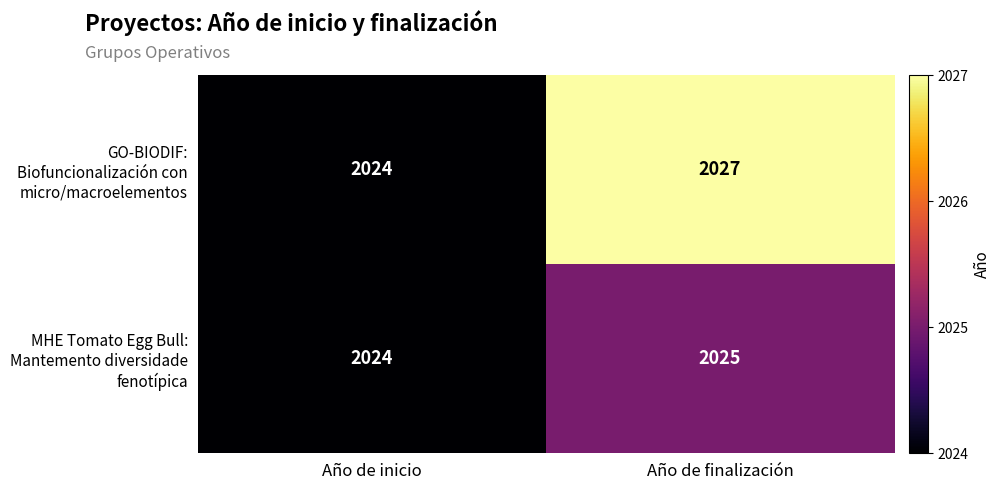

Which category has the highest value across all series?

Año de finalización